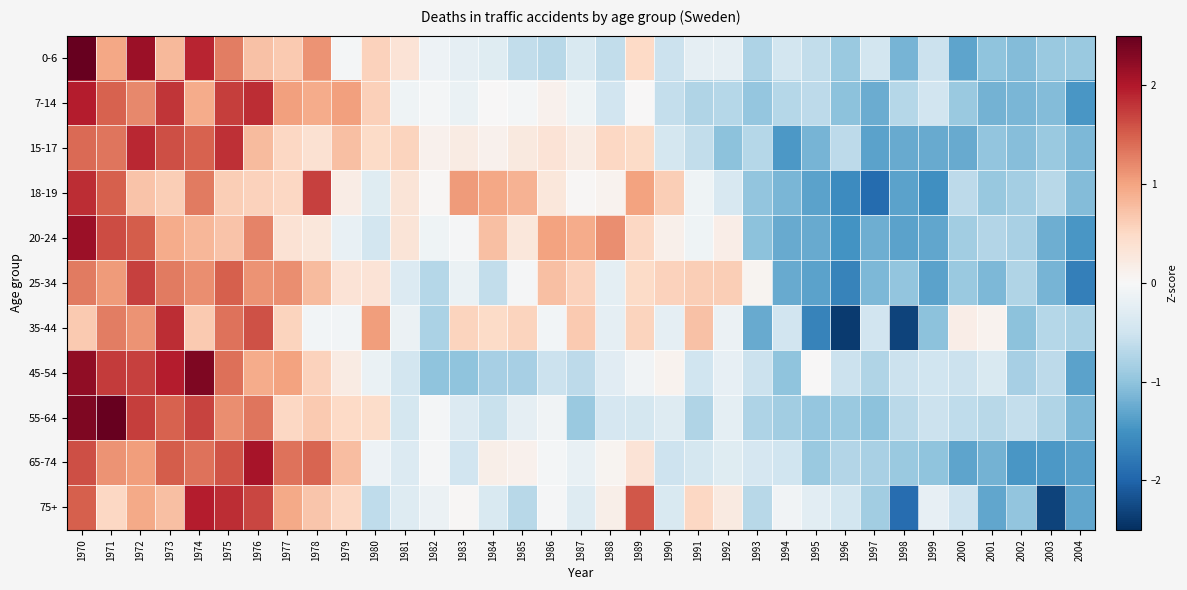

At which category is the sum across all series the highest?

1970